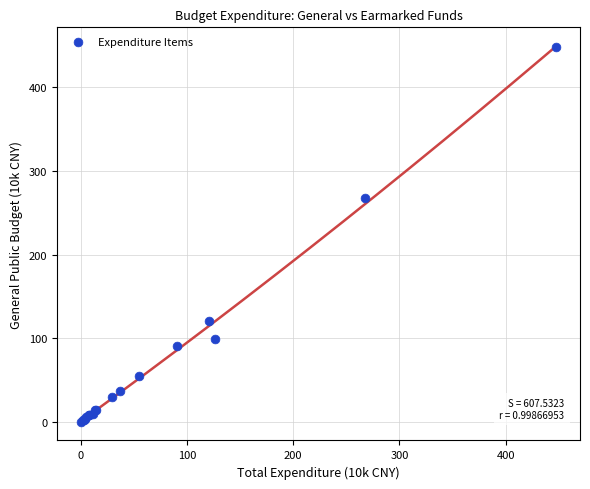

What Y value in the scatter plot is closest to 223?

267.2